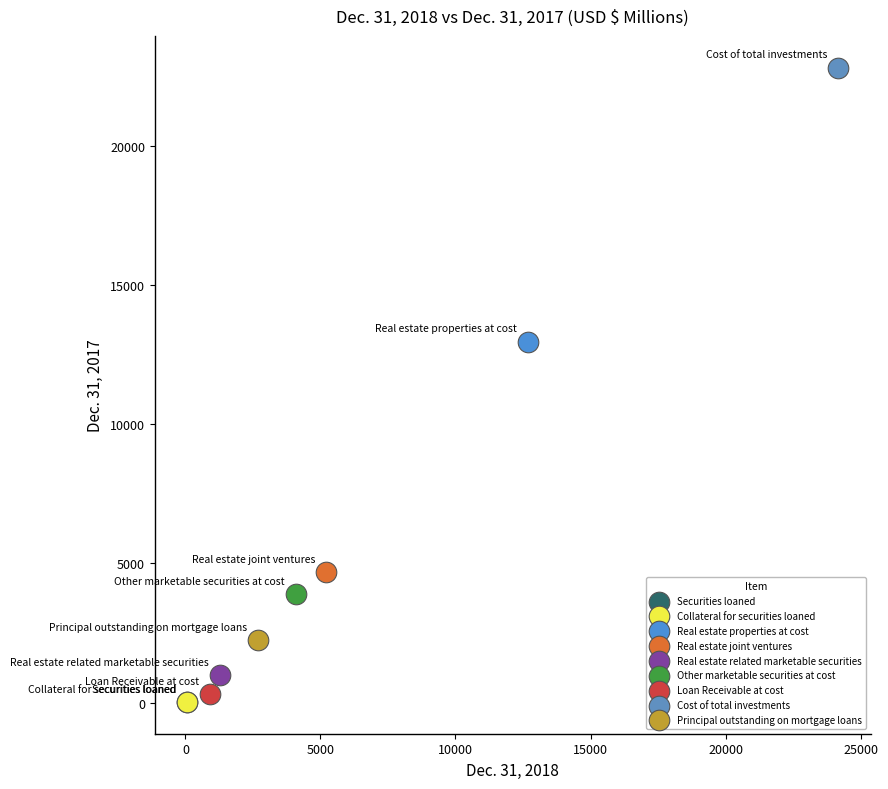

What are all the series names shown in the legend?

Securities loaned, Collateral for securities loaned, Real estate properties at cost, Real estate joint ventures, Real estate related marketable securities, Other marketable securities at cost, Loan Receivable at cost, Cost of total investments, Principal outstanding on mortgage loans